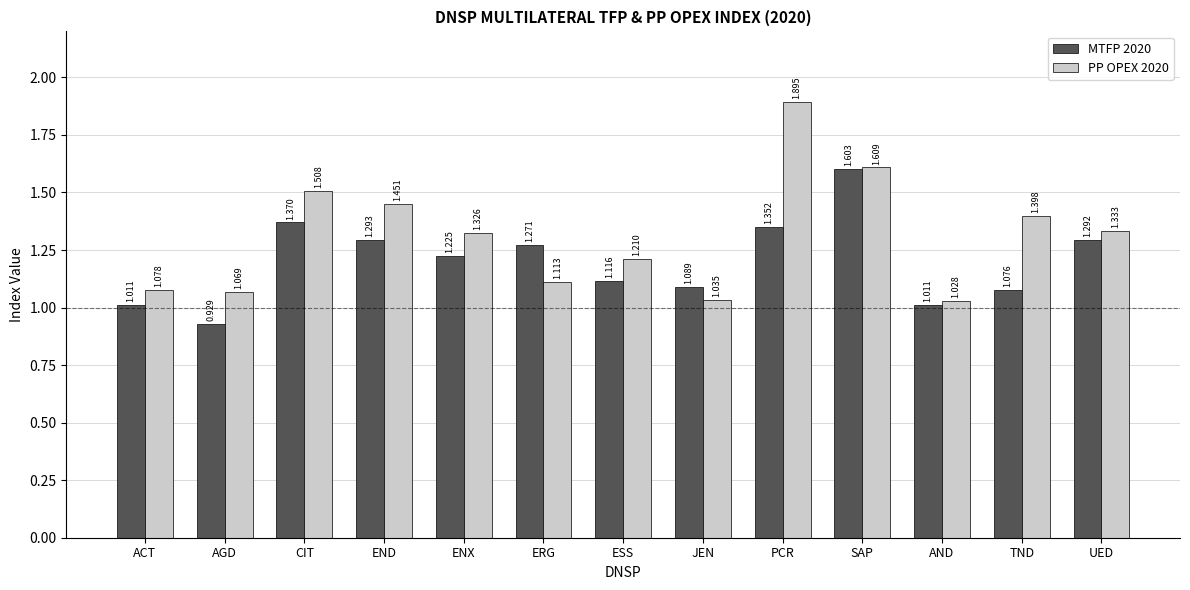

What is the total value across all series at ENX?

2.6